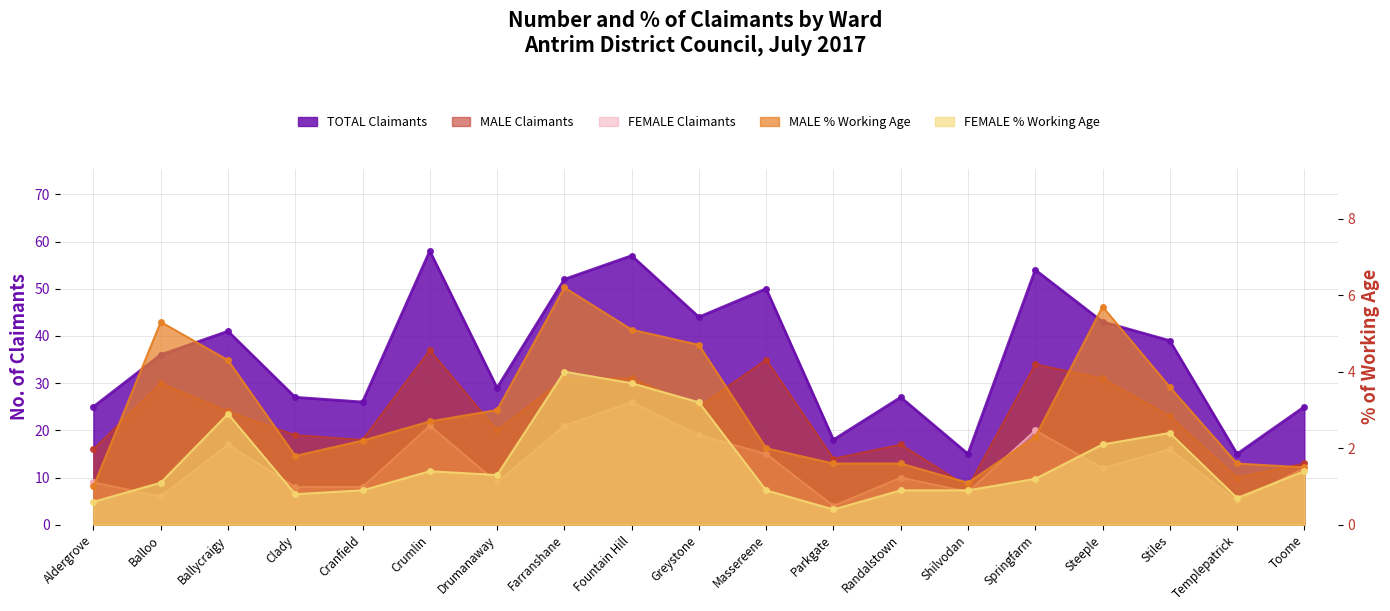

Between Randalstown and Ballycraigy, which is larger?

Ballycraigy